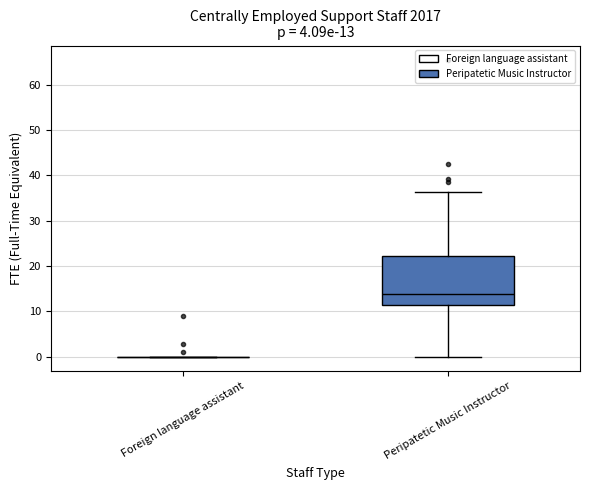

Comparing the boxes themselves (not the whiskers), which one is the tallest?

Peripatetic Music Instructor